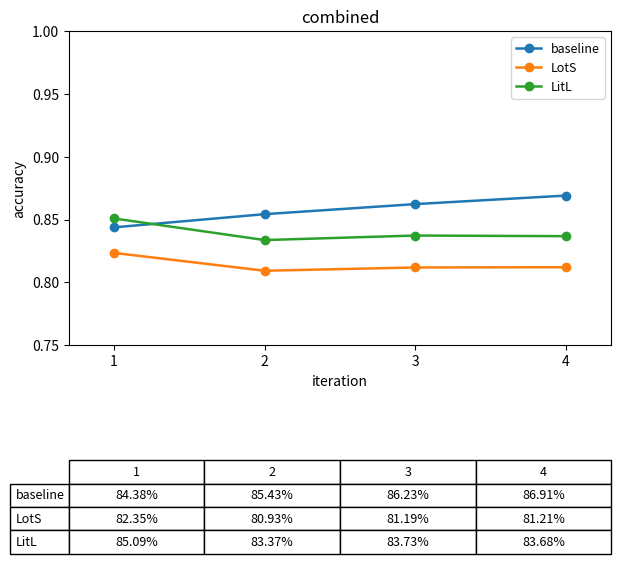

What is the spread (max minus min) of values at 4?

0.1